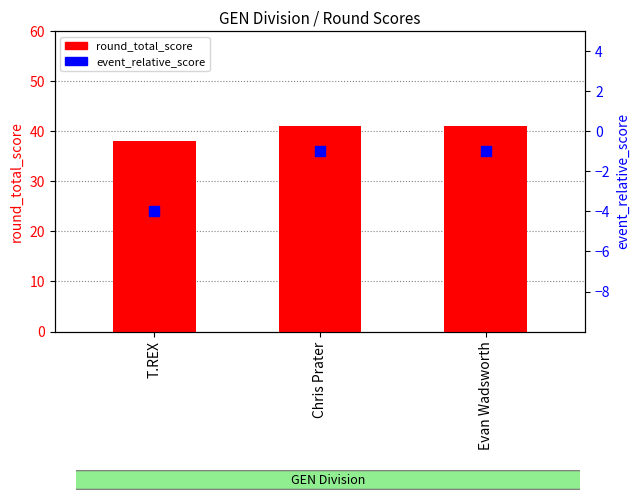

What are all the series names shown in the legend?

round_total_score, event_relative_score